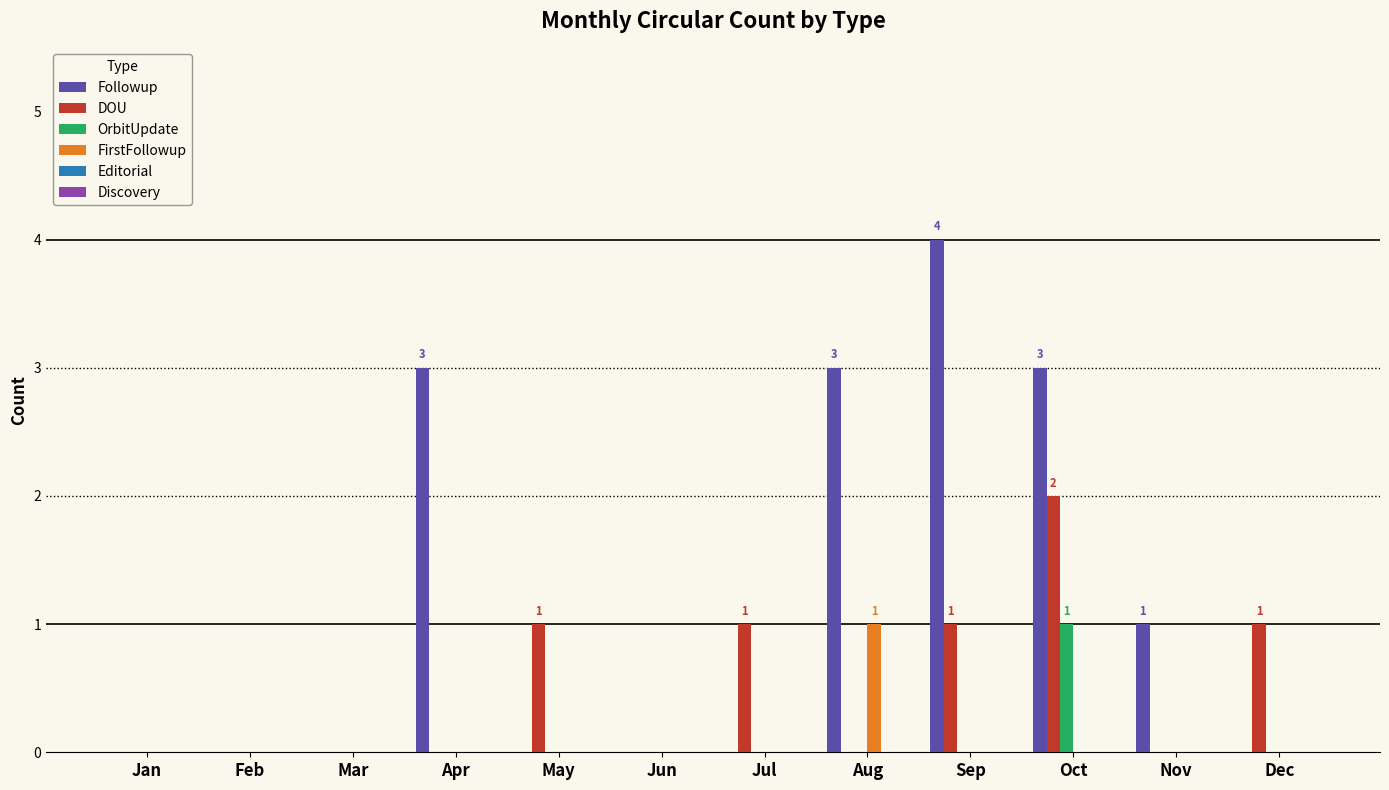

What is the approximate value of Followup at Sep?

4